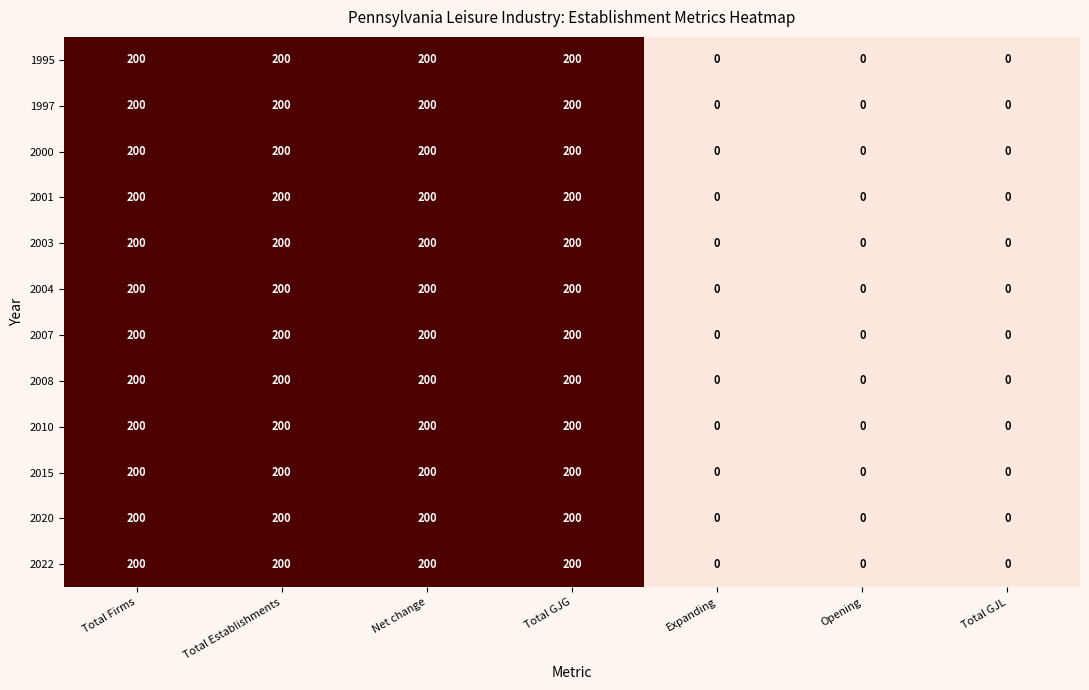

What is the sum of the 1997 values at Net change and Total Establishments?

400